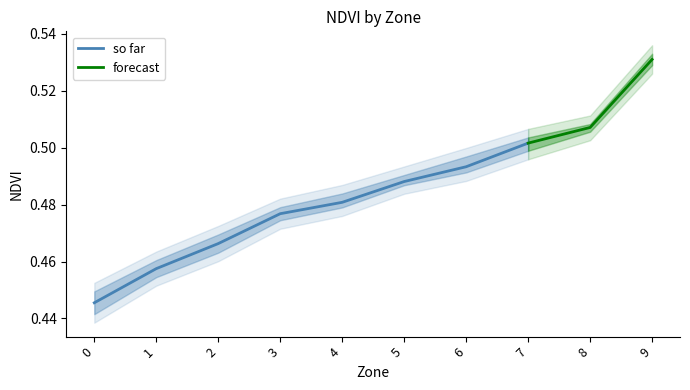

The so far series shows 0.2 at 1. True or false?

False